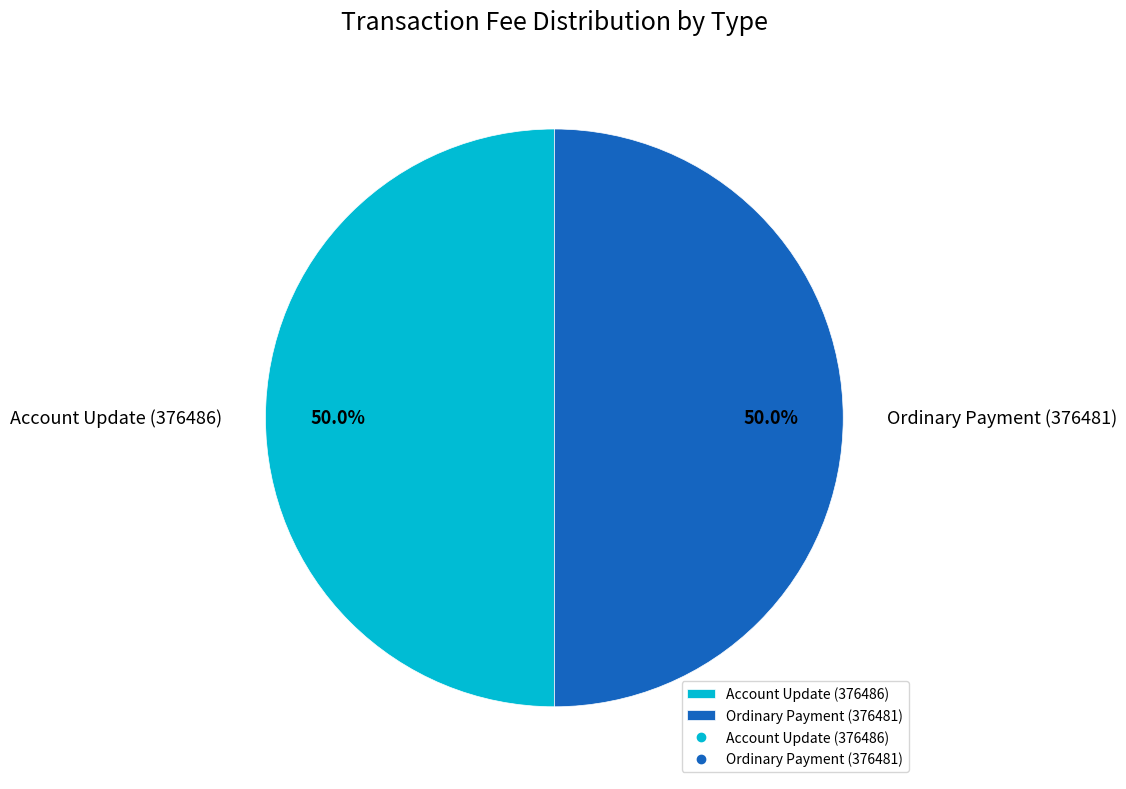

What portion of the pie excludes Account Update (376486)?

50.0%